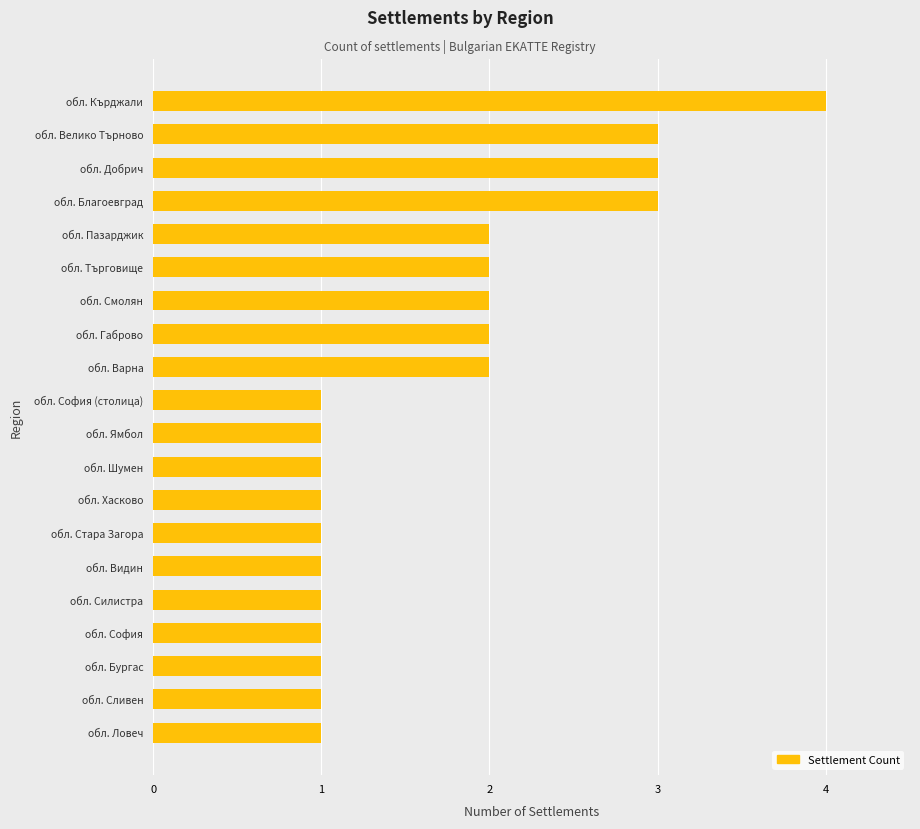

Approximately how many times larger is the value at обл. Видин compared to обл. Търговище?

0.5